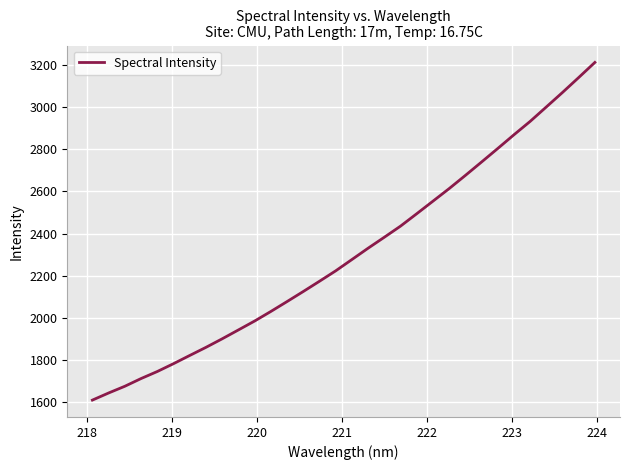

What is the smallest value displayed?

1610.3